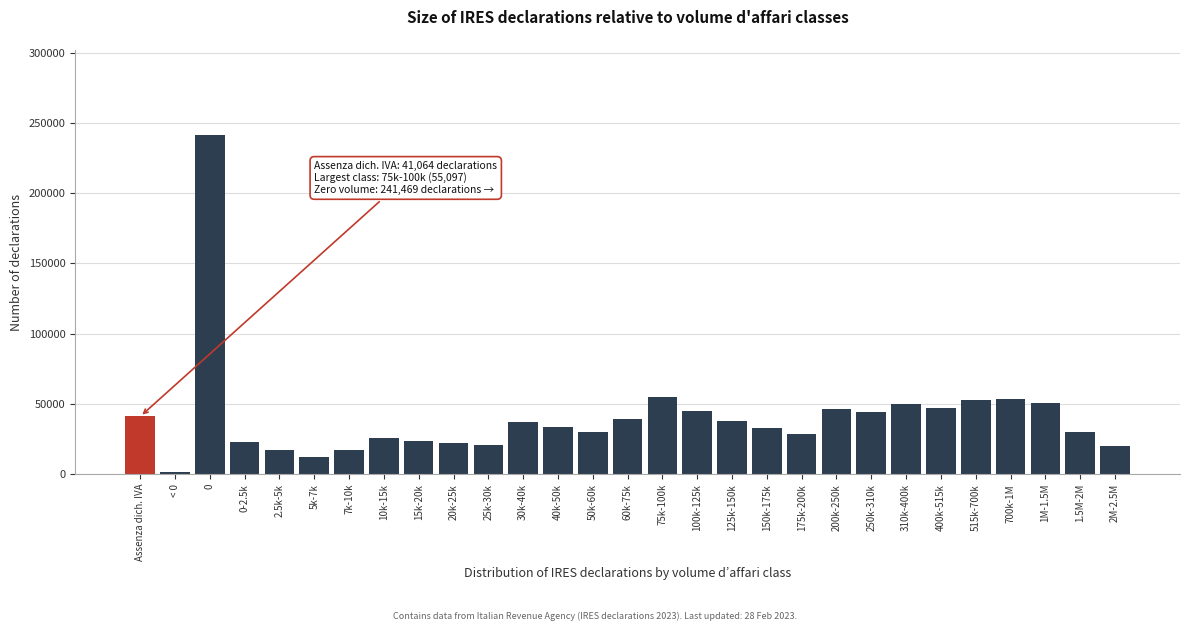

What is the label of the 8th bar from the left?

10k-15k